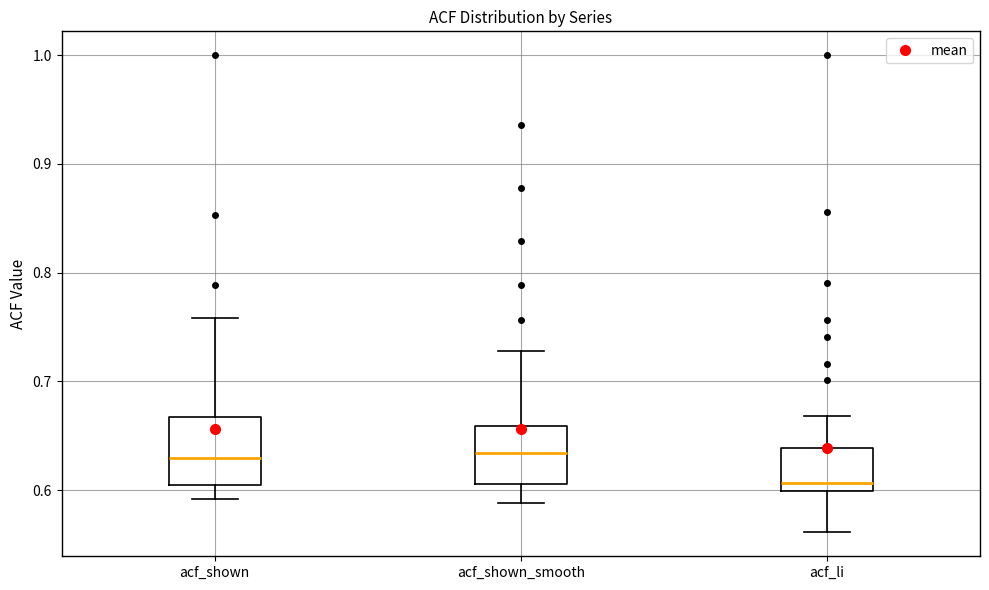

Reading left to right, read every box against the y-axis: the position of its median line, the range the box covers, and the ends of its whiskers. The values are not printed on the chart, so give them approximately, as read against the axis.

acf_shown: median 0.63, box 0.60 to 0.67, whiskers 0.59 to 0.76
acf_shown_smooth: median 0.63, box 0.61 to 0.66, whiskers 0.59 to 0.73
acf_li: median 0.61, box 0.60 to 0.64, whiskers 0.56 to 0.67